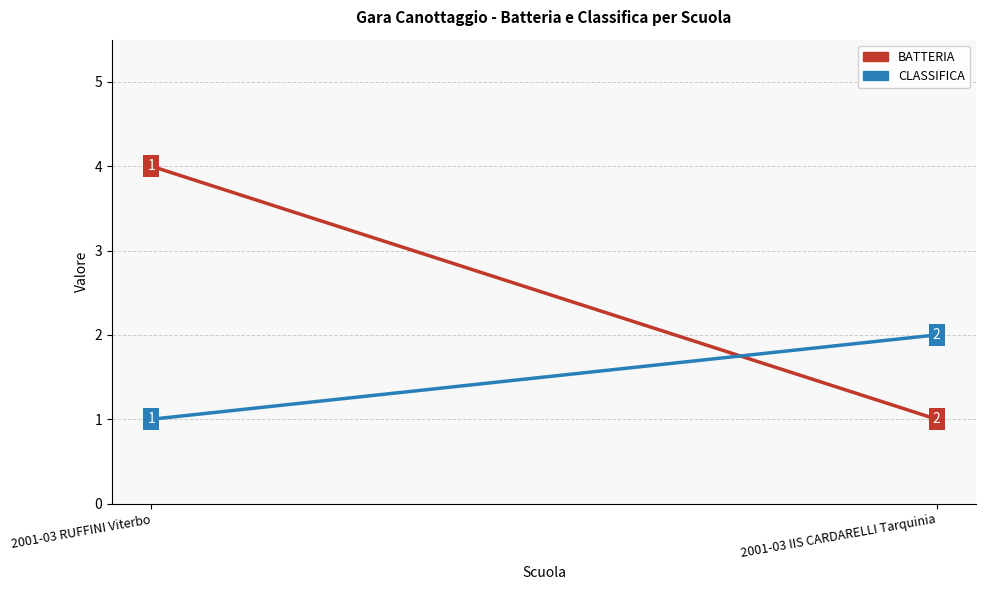

Which category has the lowest value across all series?

2001-03 IIS CARDARELLI Tarquinia